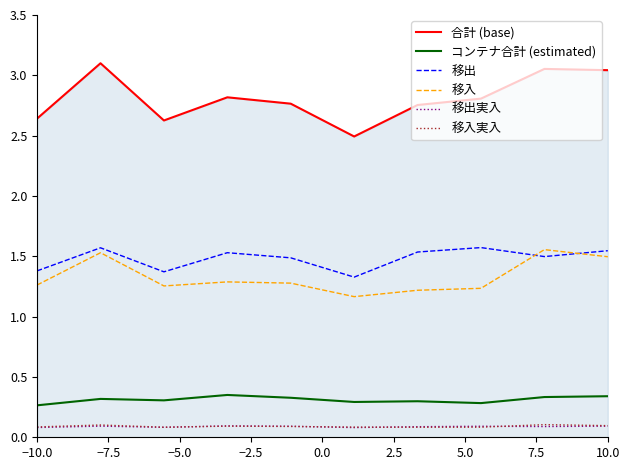

Which series has the largest total across all categories?

合計 (base)